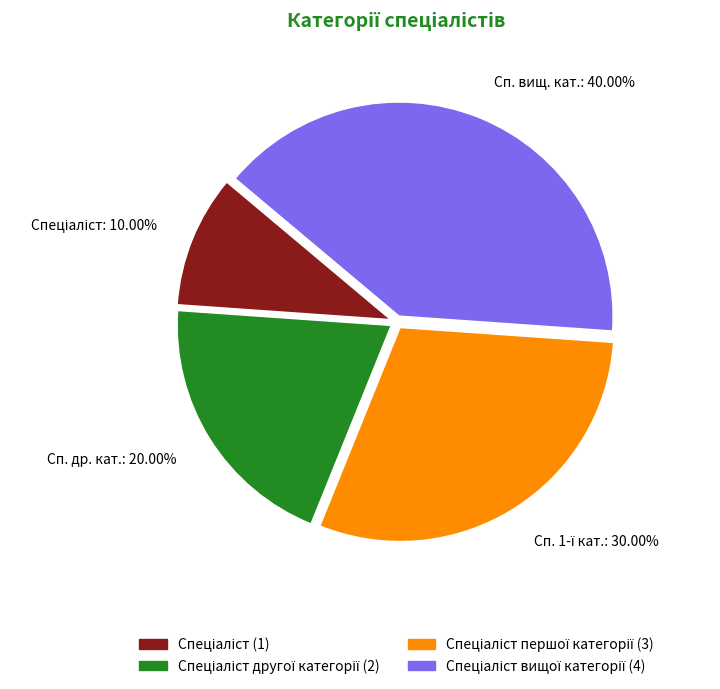

Does any single category account for the majority?

No